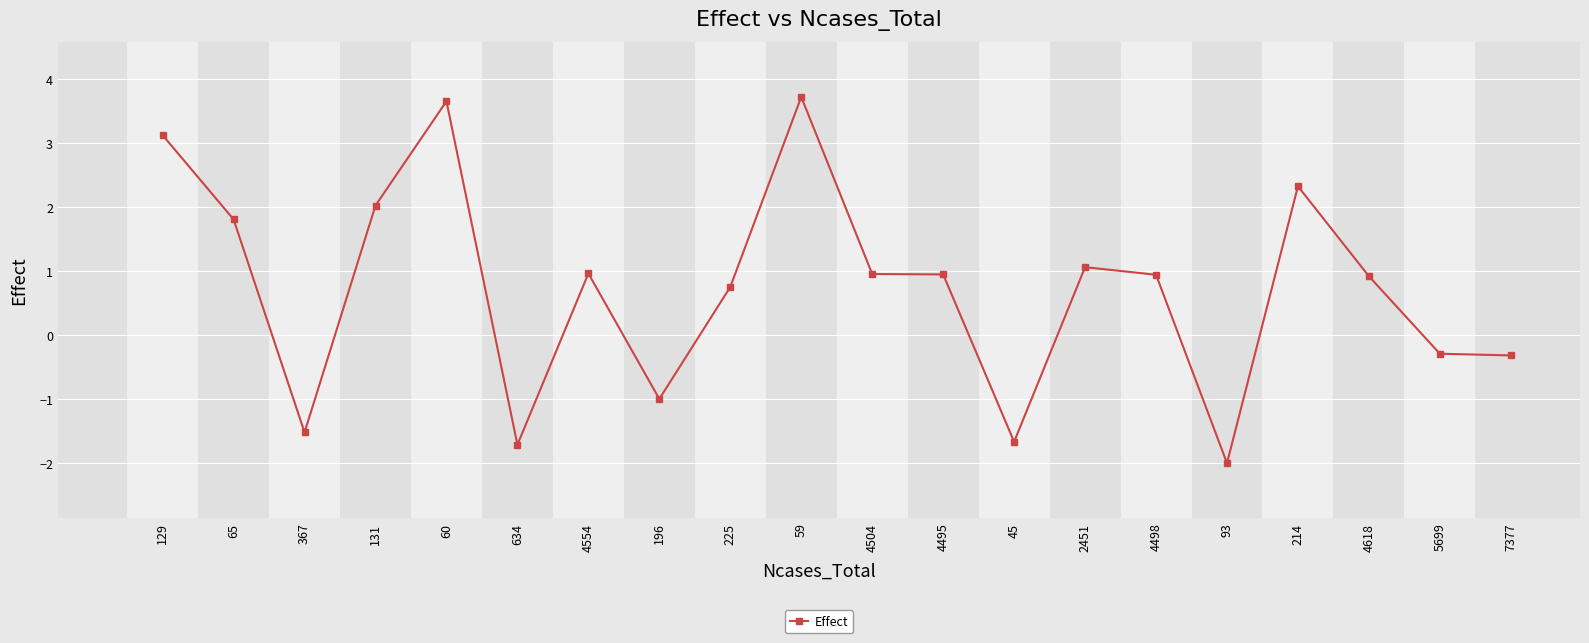

Which label corresponds to the smallest value in the chart?

93